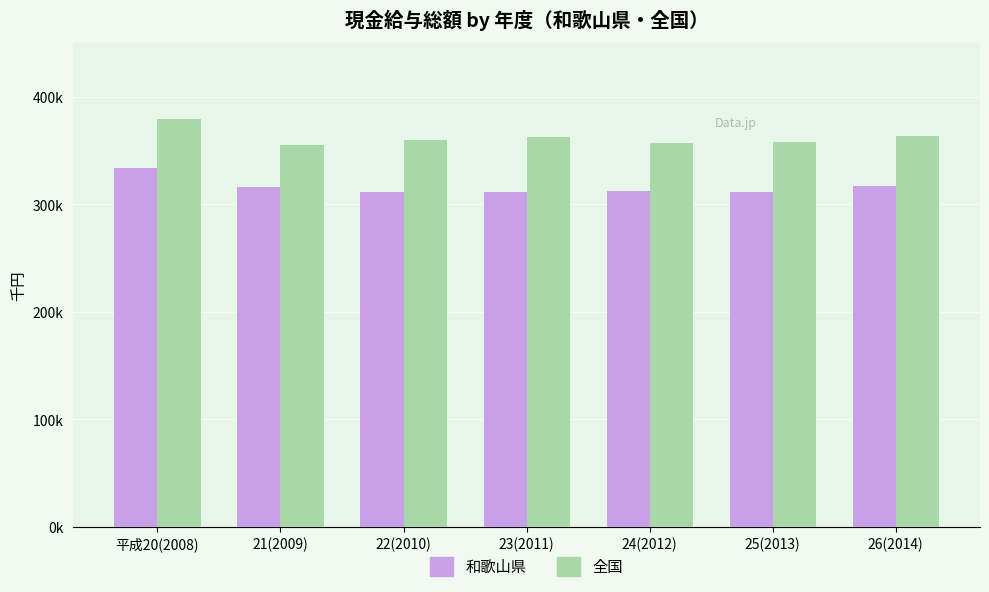

Rank the series by their maximum value, from lowest to highest.

和歌山県, 全国